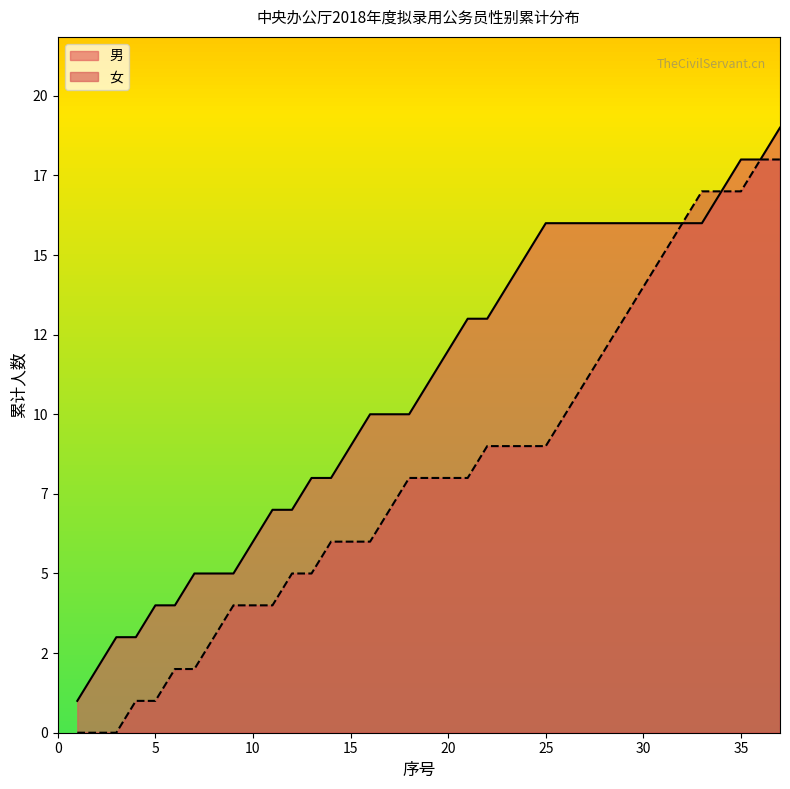

Does the chart have visible grid lines?

No